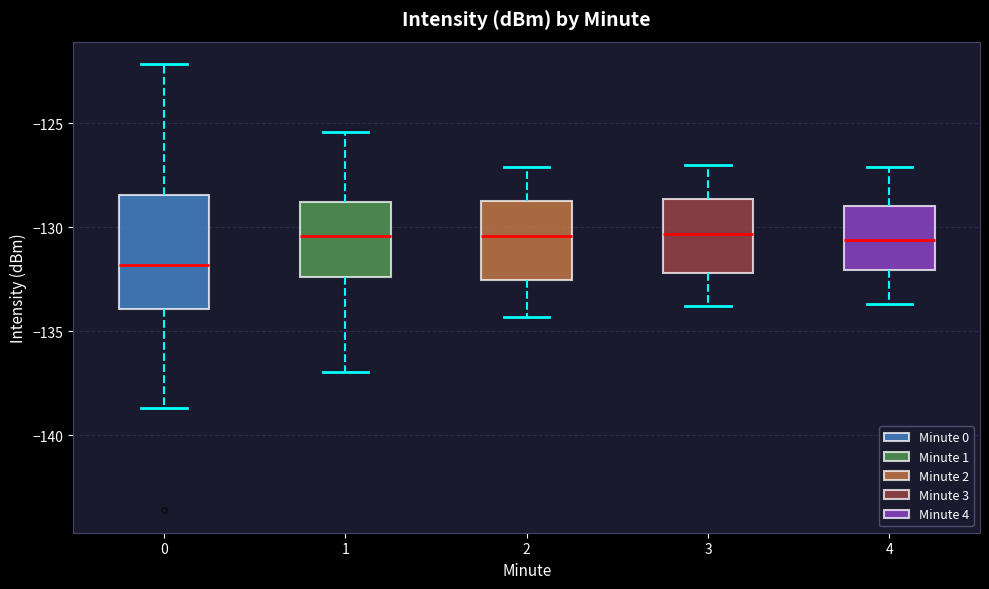

Reading left to right, transcribe this box plot: for each box, give where its median line is, the range the box spans, and where its two whiskers end, as read against the y-axis. The values are not printed on the chart, so give them approximately, as read against the axis.

0: median -132.0, box -134.0 to -128.5, whiskers -138.5 to -122.0
1: median -130.5, box -132.5 to -129.0, whiskers -137.0 to -125.5
2: median -130.5, box -132.5 to -128.5, whiskers -134.5 to -127.0
3: median -130.5, box -132.0 to -128.5, whiskers -134.0 to -127.0
4: median -130.5, box -132.0 to -129.0, whiskers -133.5 to -127.0